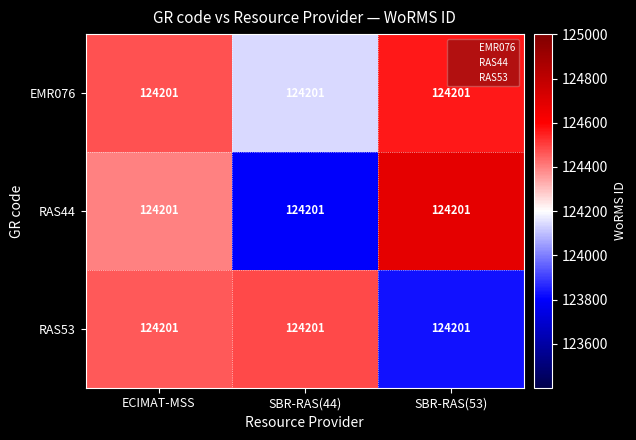

Which label corresponds to the largest value in the chart?

SBR-RAS(53)